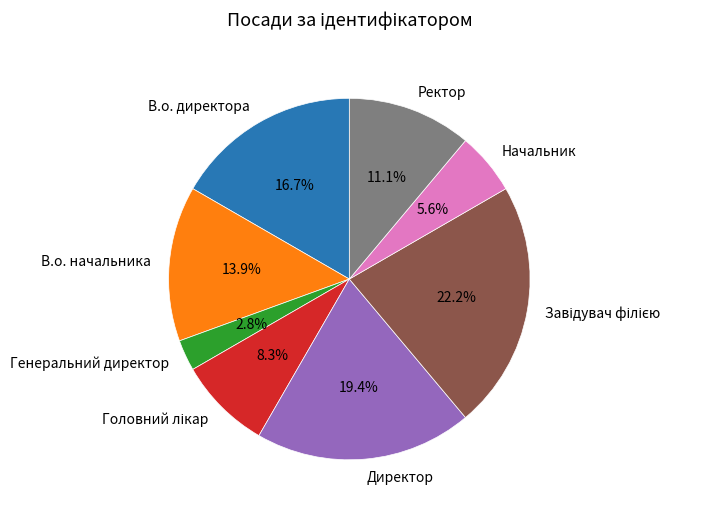

How many segments does this pie chart have?

8